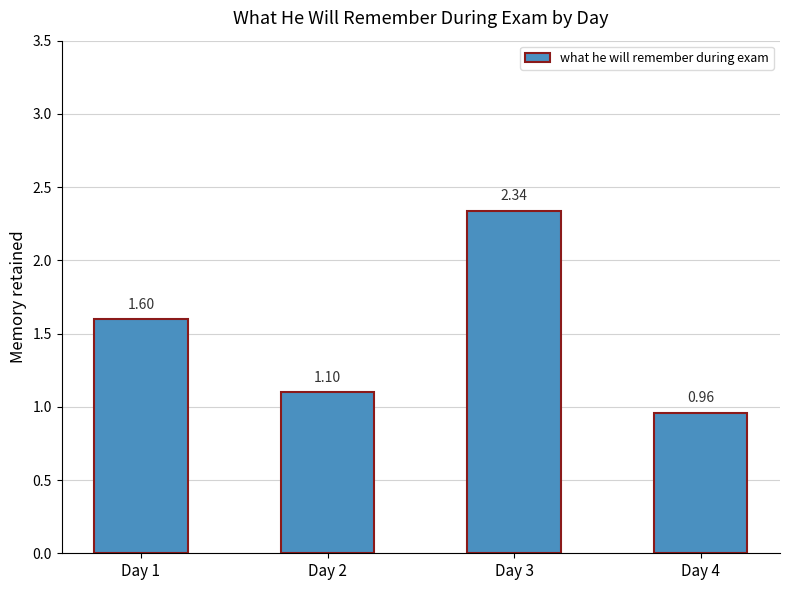

Where does the data first go above 1?

Day 1